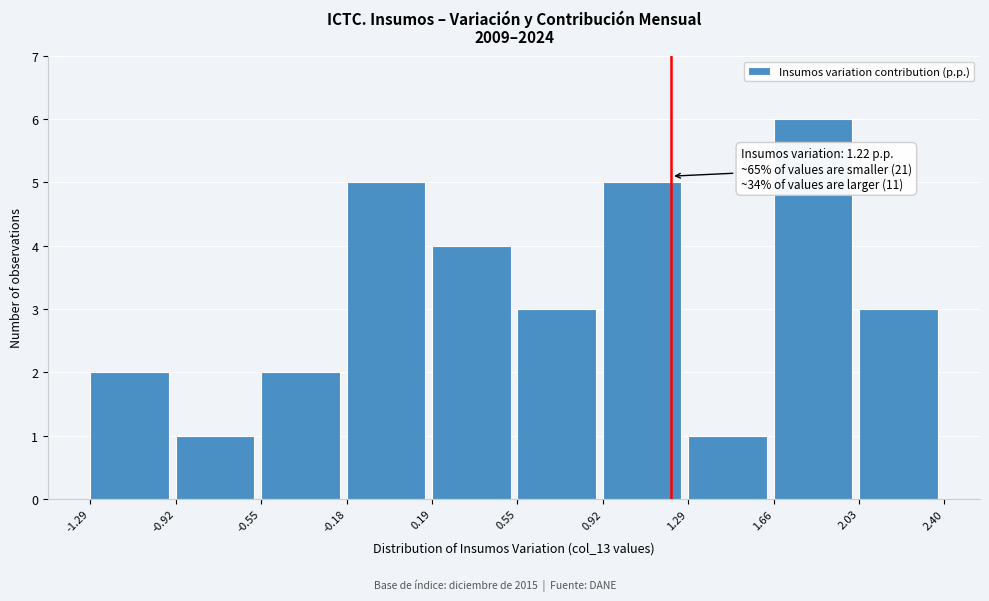

Which range on the x-axis has the tallest bar?

1.66 to 2.03